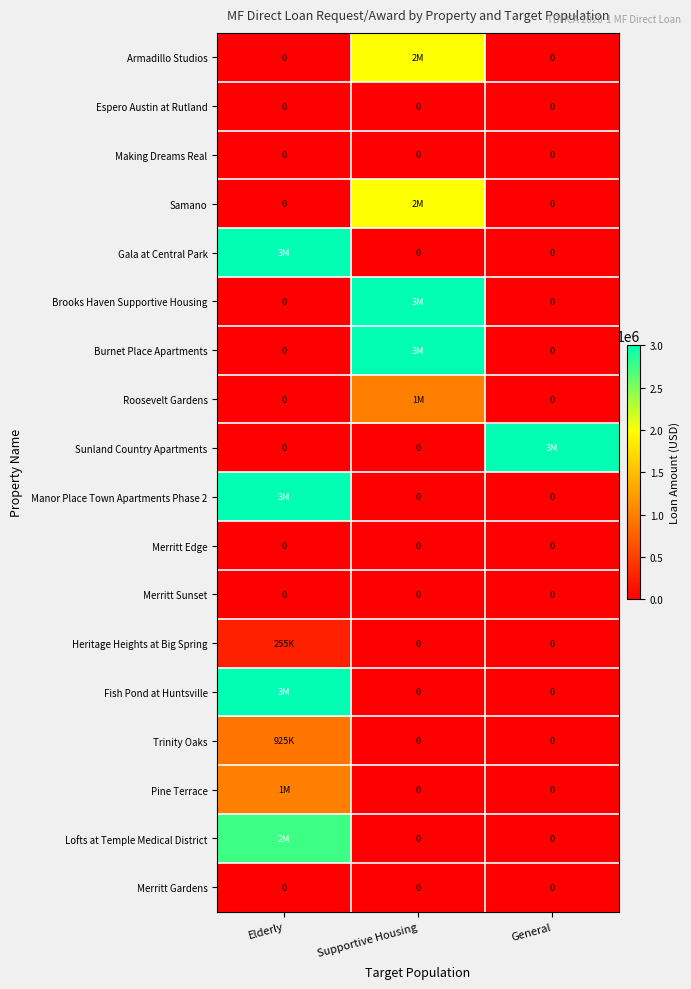

The Espero Austin at Rutland series shows 0 at Elderly. True or false?

True